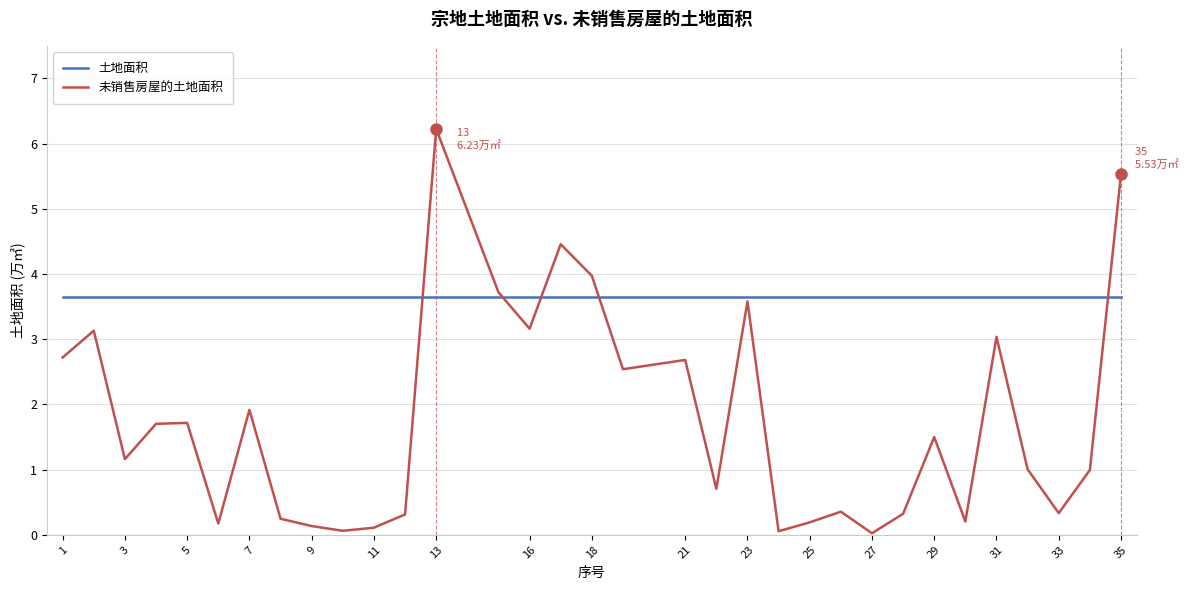

Which series has the largest total across all categories?

土地面积